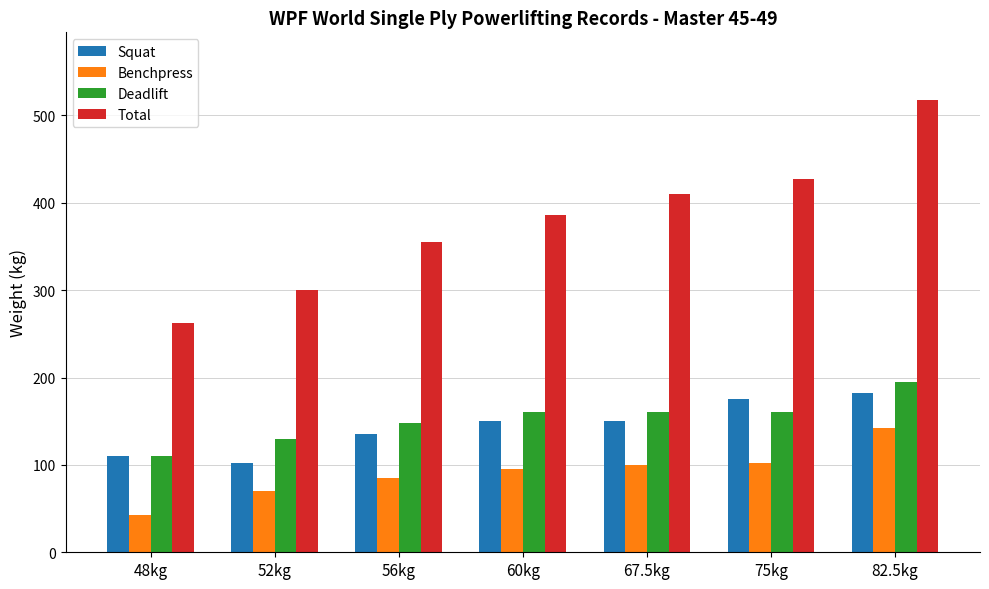

What is the value of the Benchpress bar at the 5th from the left?

100.0